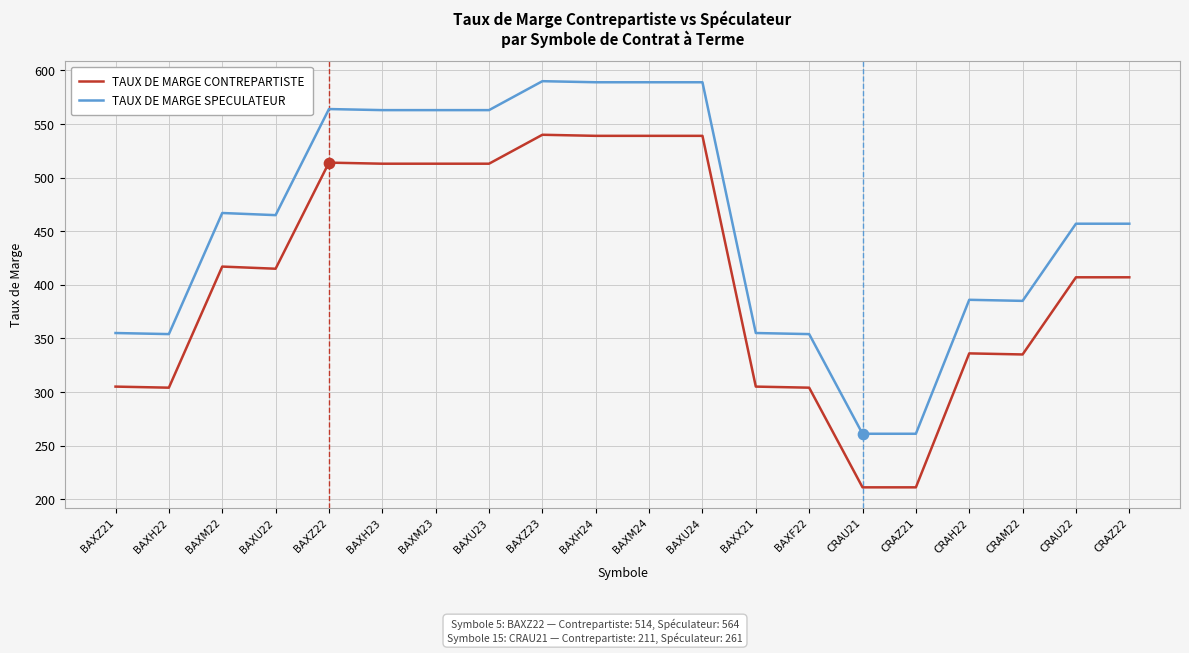

What is the total value across all series at CRAH22?

722